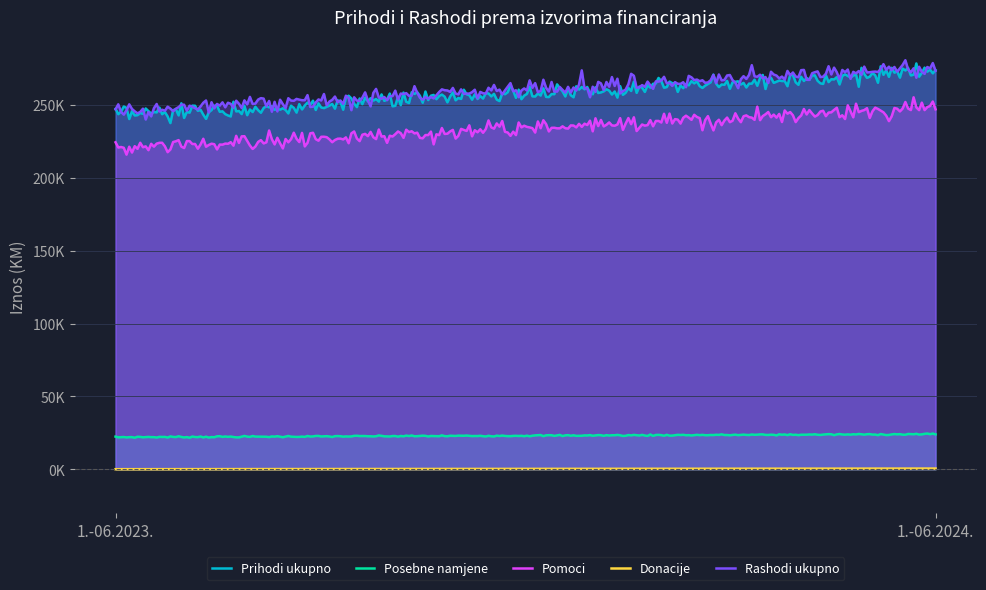

How many categories are shown in the chart?

2